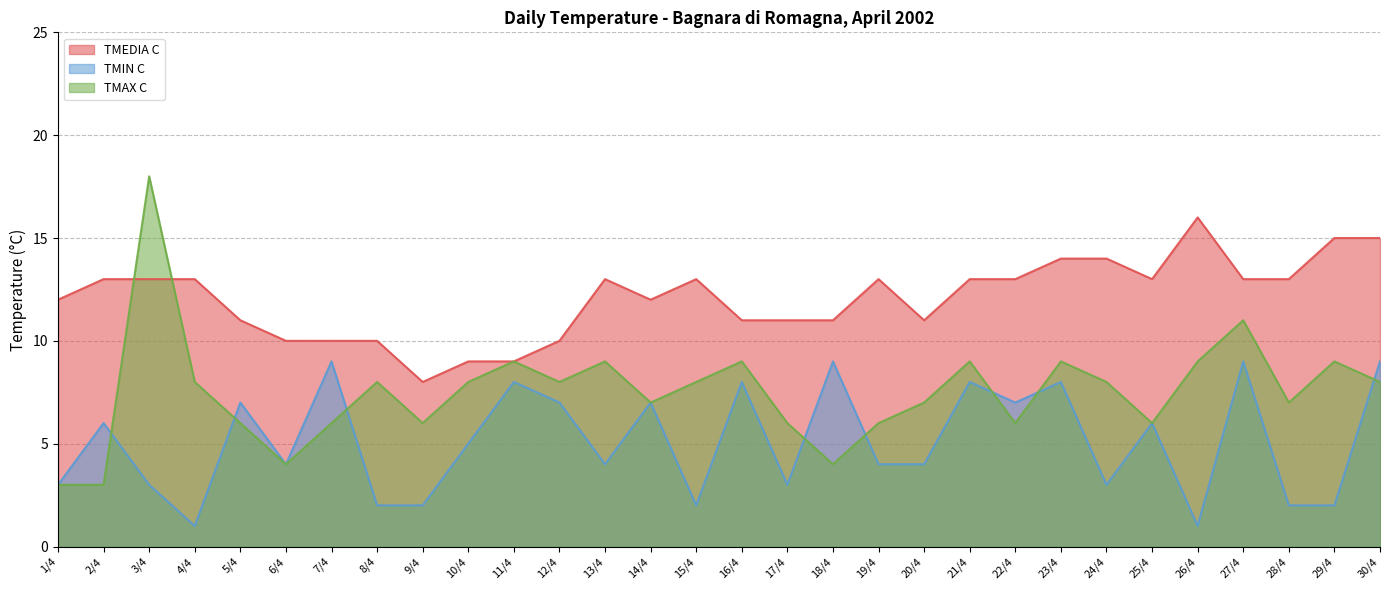

Between 7/4 and 22/4, which series saw the biggest shift?

TMEDIA C